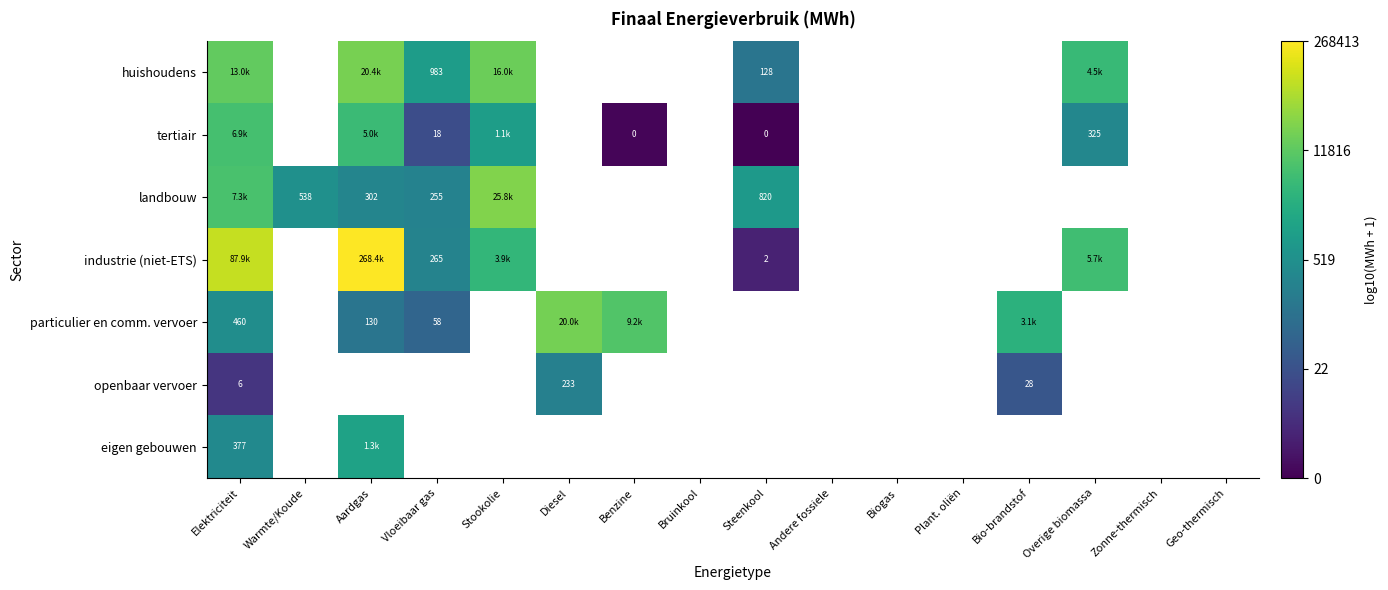

At how many categories does at least one series exceed 4?

4